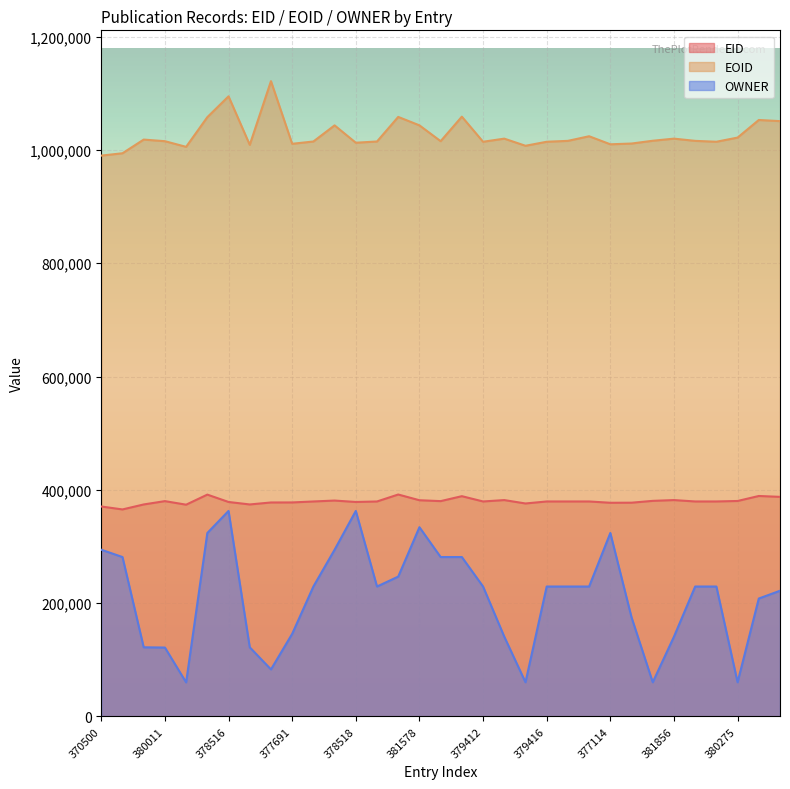

True or false: EID and EOID intersect in this chart.

False